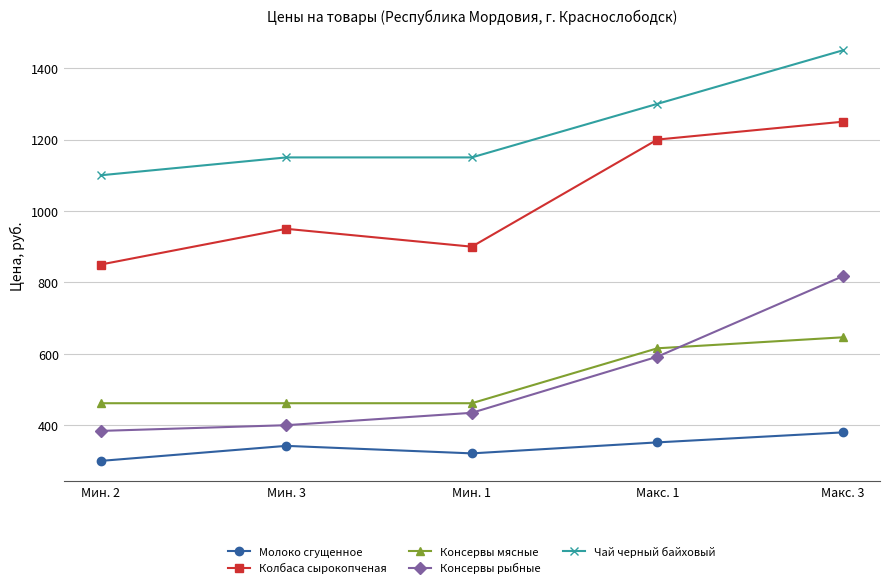

What is the maximum value shown in the chart?

1450.0